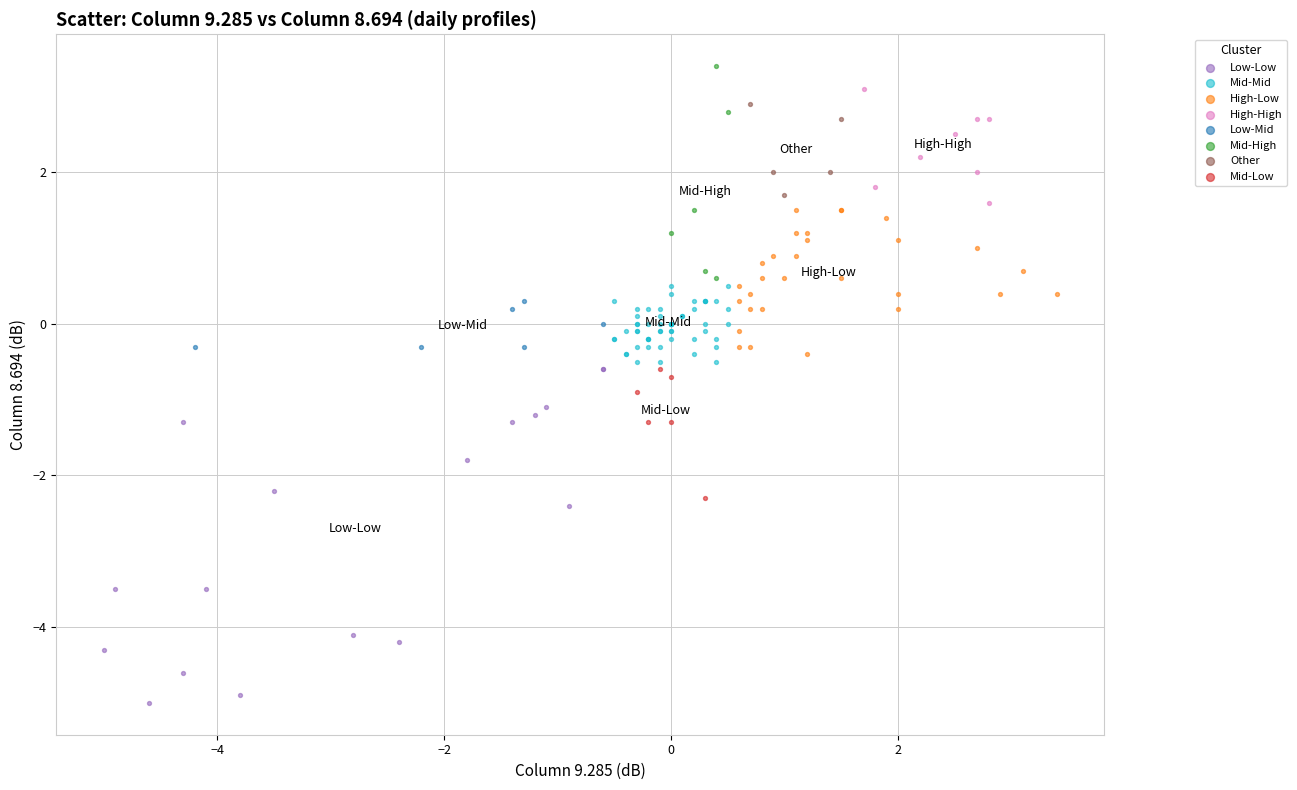

Which series contains the lowest Y value?

Low-Low